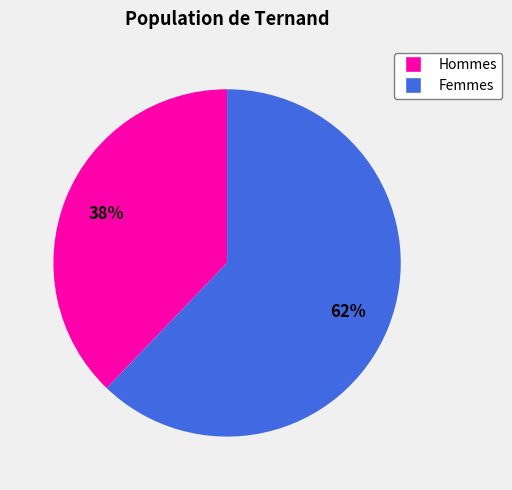

Is there a majority slice in this chart?

Yes